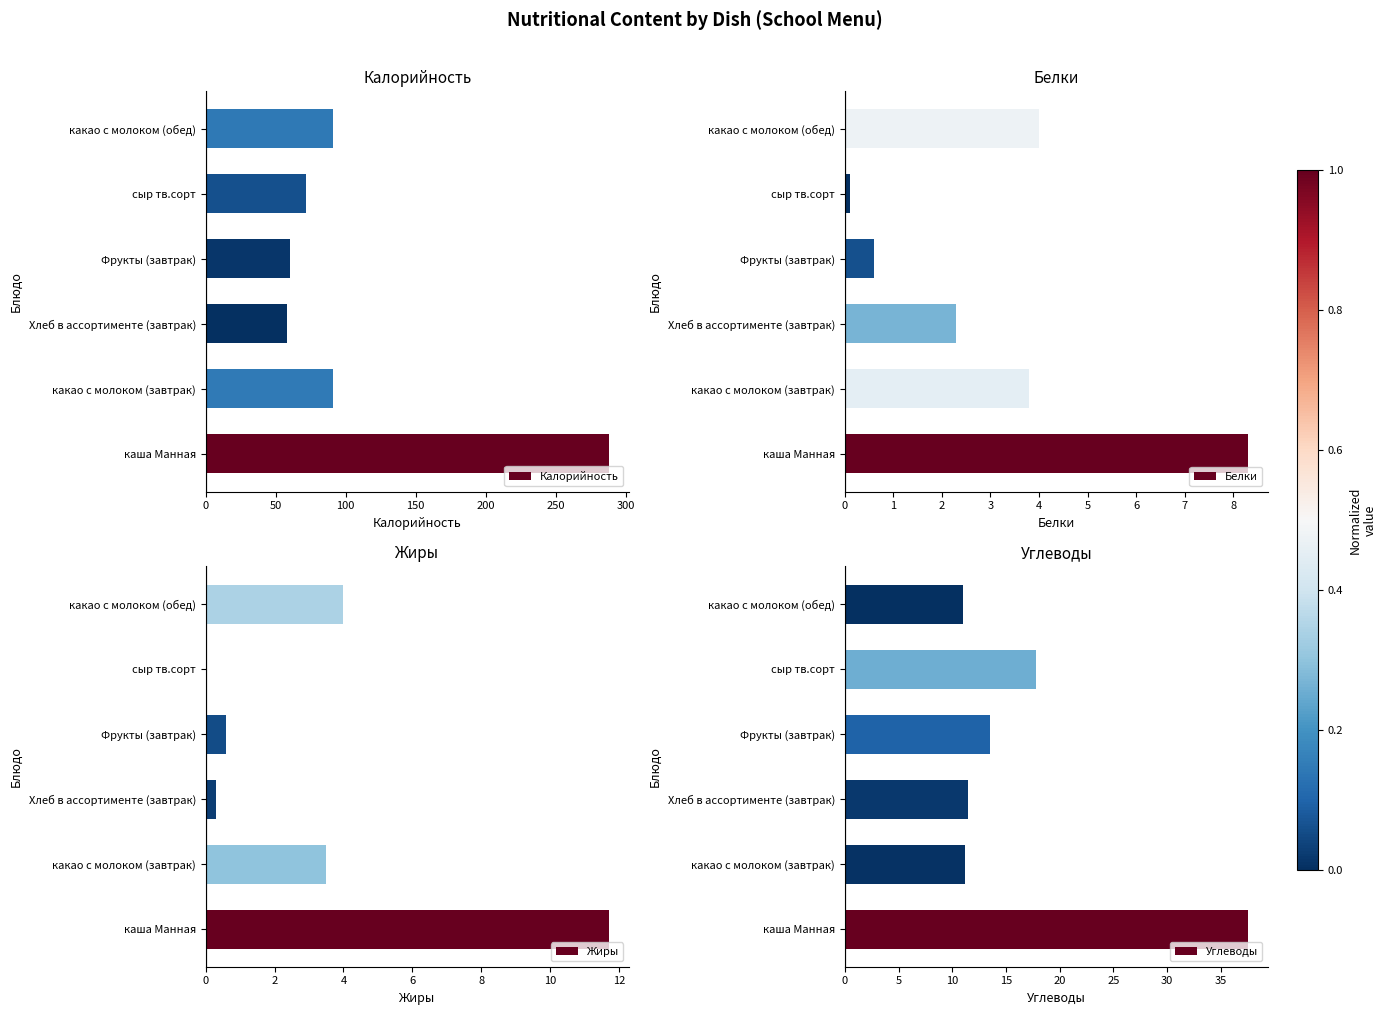

Reading right to left, what are all the values shown in this chart?

Калорийность: 91.0	71.8	60.6	57.9	91.2	288.0
Белки: 4.0	0.1	0.6	2.3	3.8	8.3
Жиры: 4.0	0.0	0.6	0.3	3.5	11.7
Углеводы: 11.0	17.8	13.5	11.5	11.2	37.5